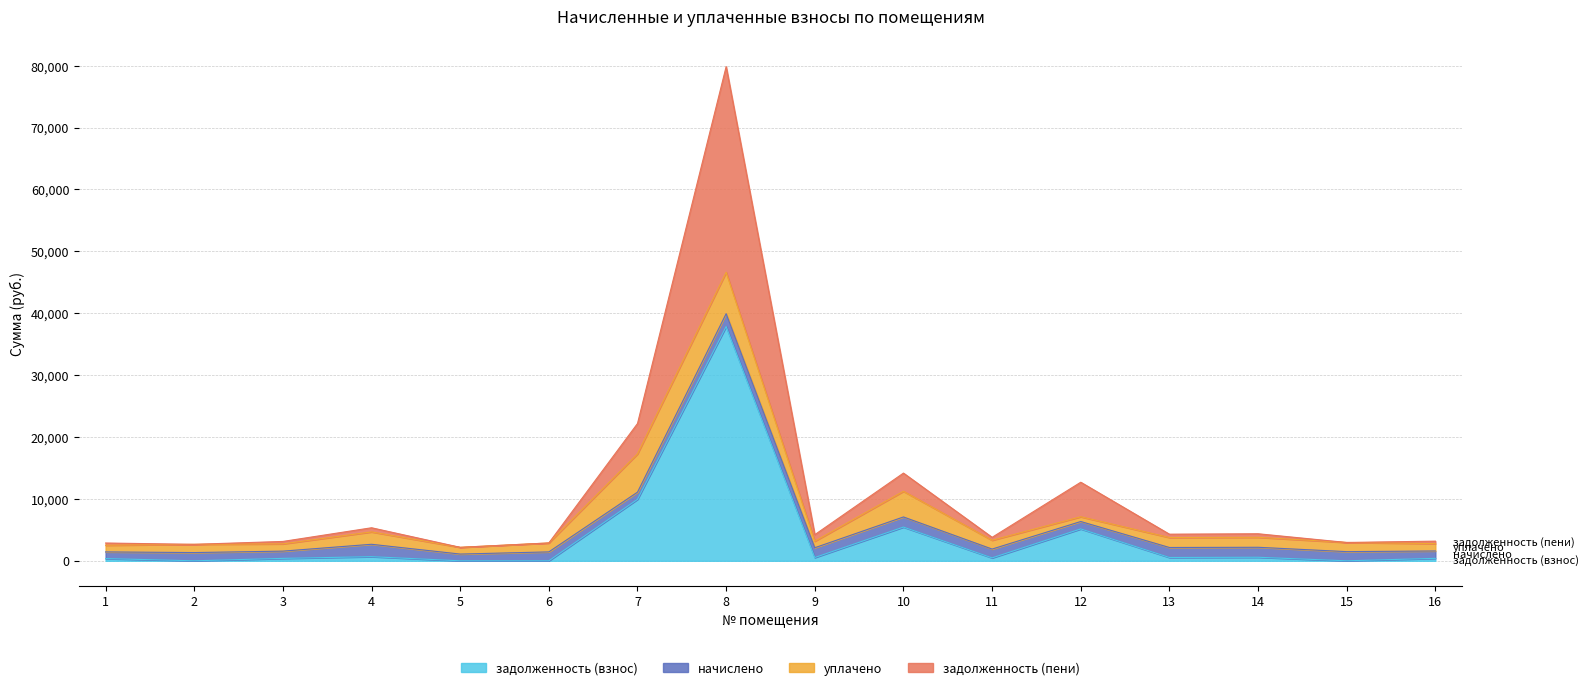

At which category is the sum across all series the highest?

8